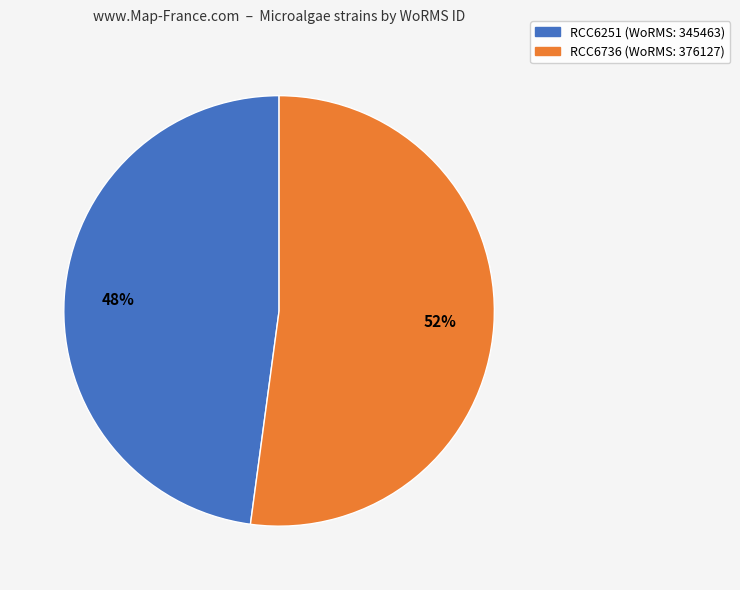

Between RCC6251 and RCC6736, which is larger?

RCC6736